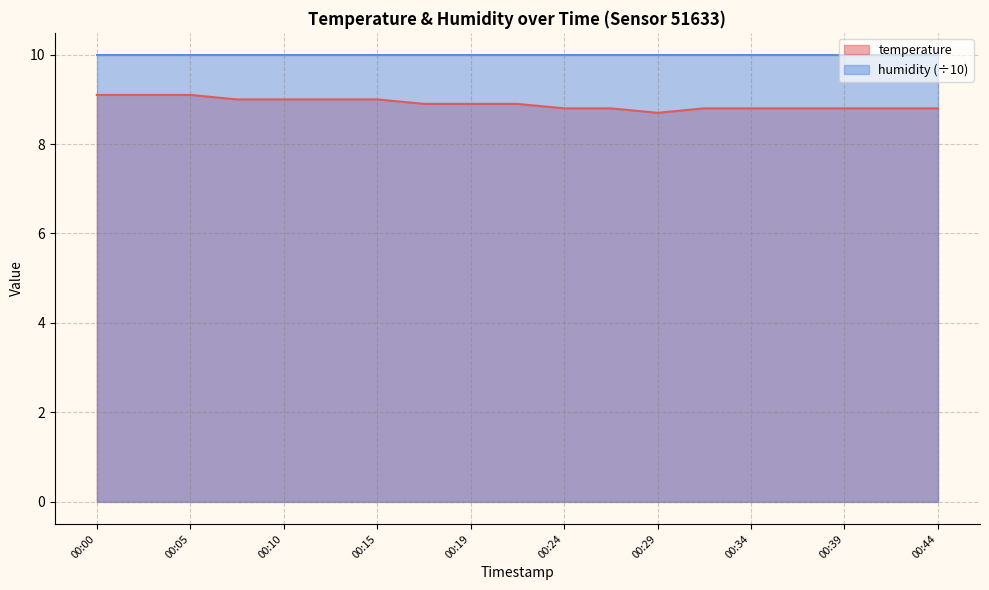

List the labels in order of value, largest first.

00:00, 00:02, 00:05, 00:07, 00:10, 00:12, 00:15, 00:17, 00:19, 00:22, 00:24, 00:27, 00:32, 00:34, 00:37, 00:39, 00:41, 00:44, 00:29